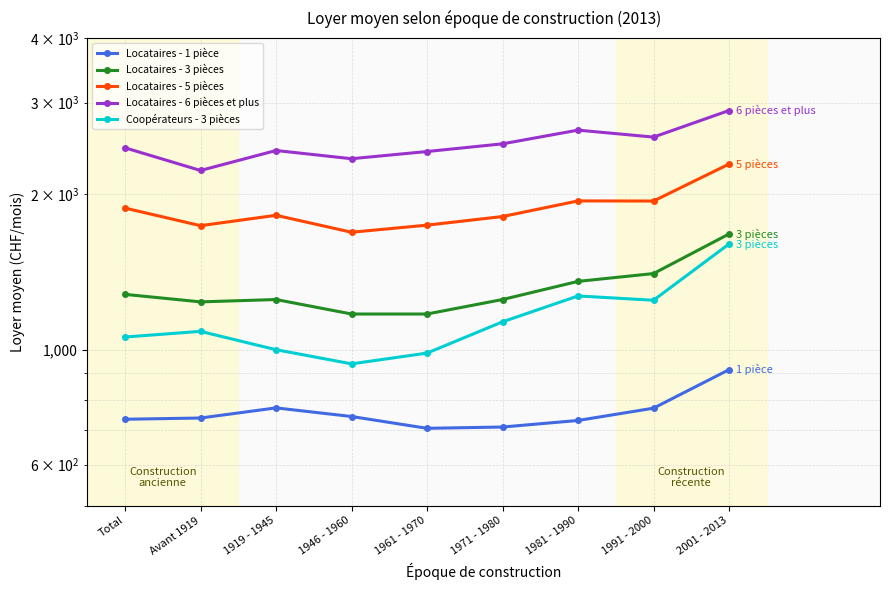

What is the difference between the Locataires - 1 pièce values at 1991 - 2000 and Avant 1919?

33